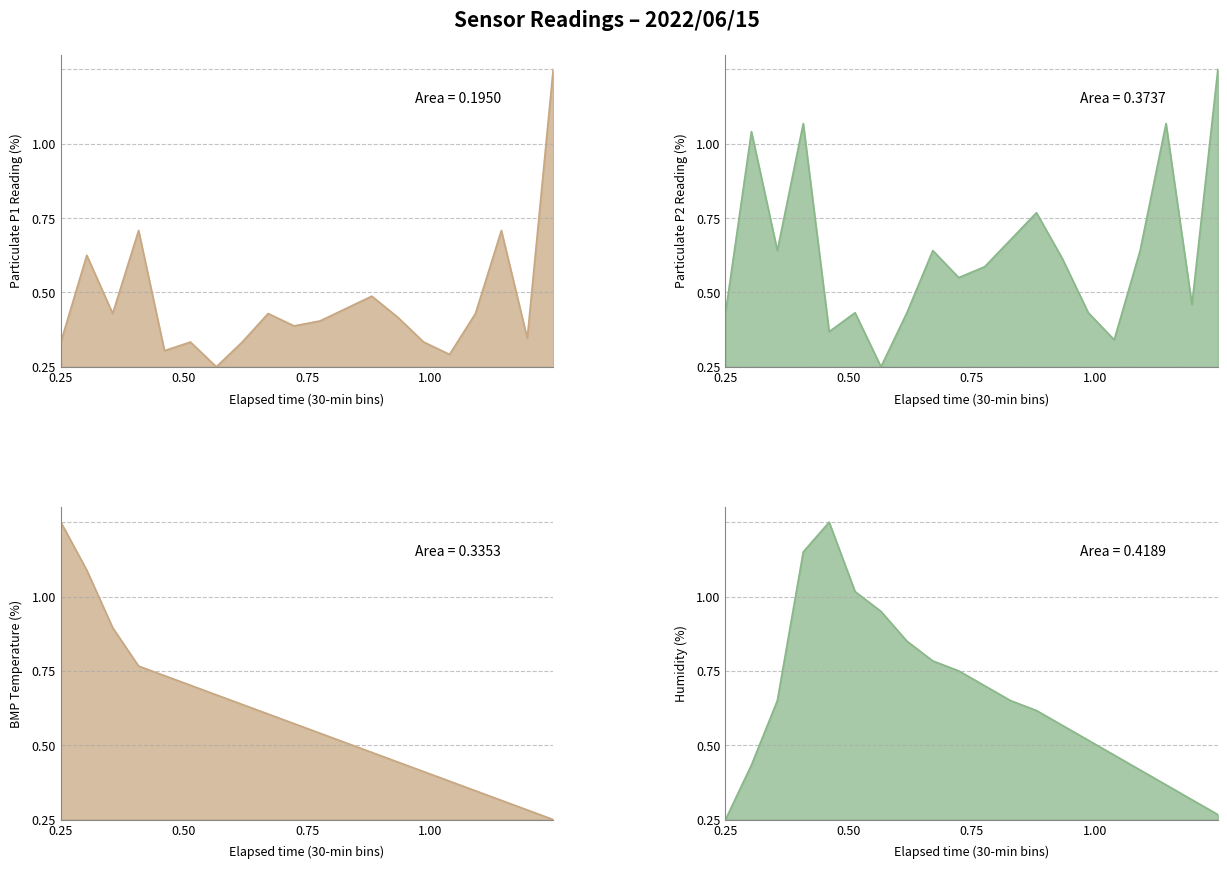

At how many categories does at least one series exceed 0?

20